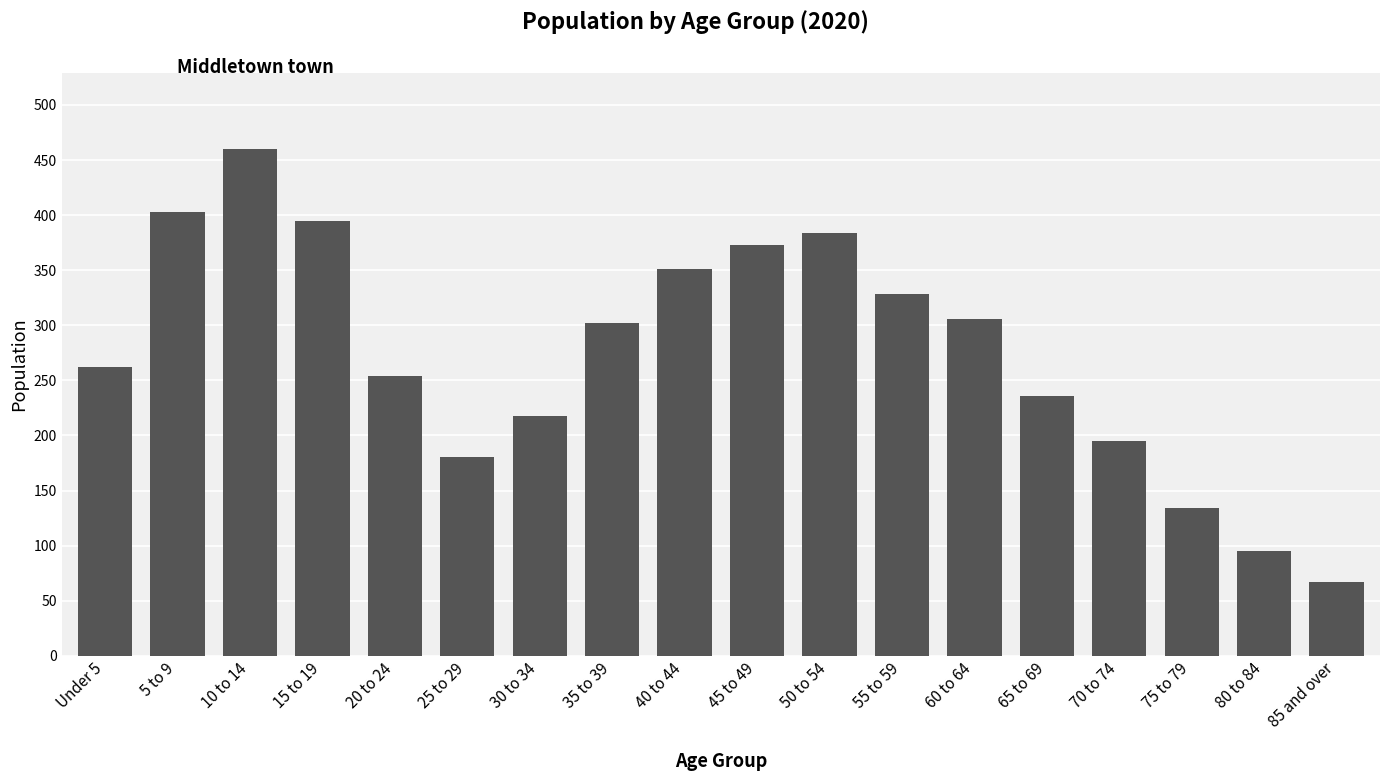

How many values are below 302?

9